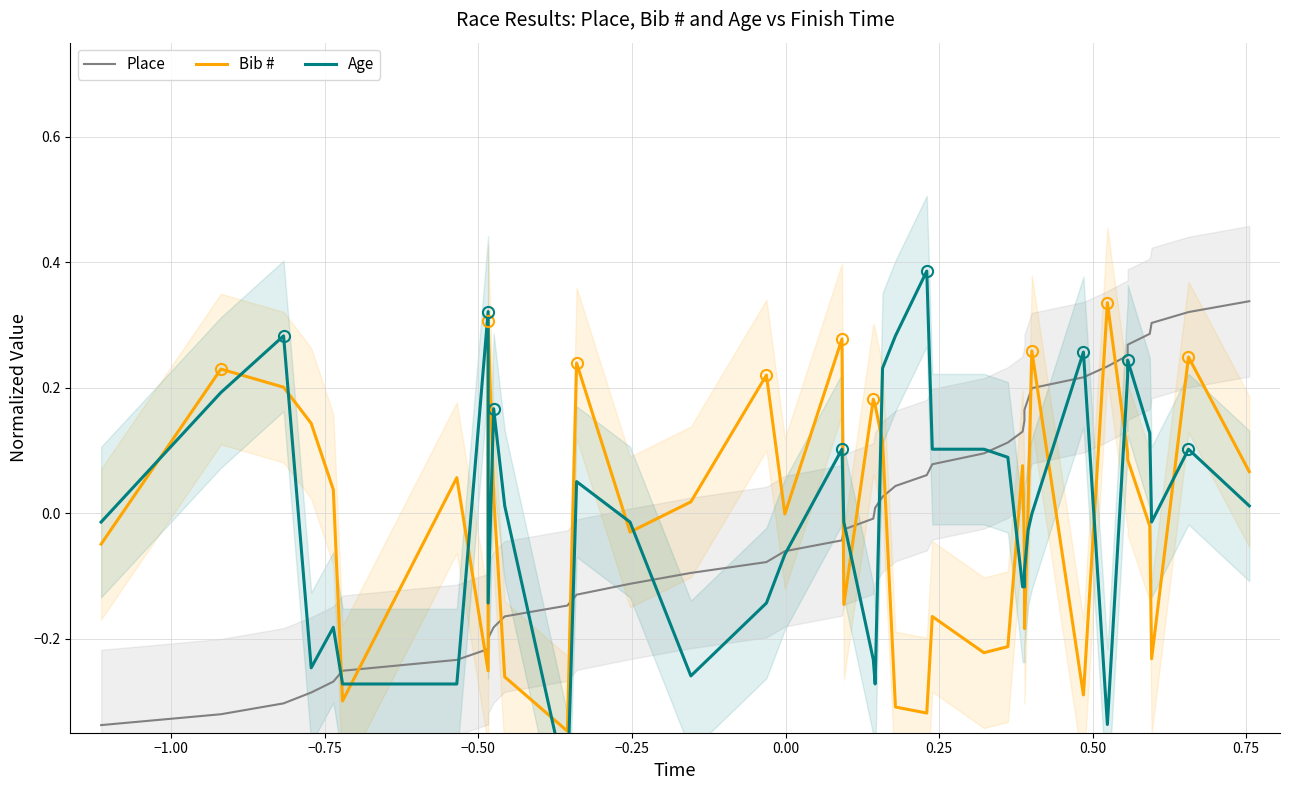

Which series has the widest spread of values?

Age